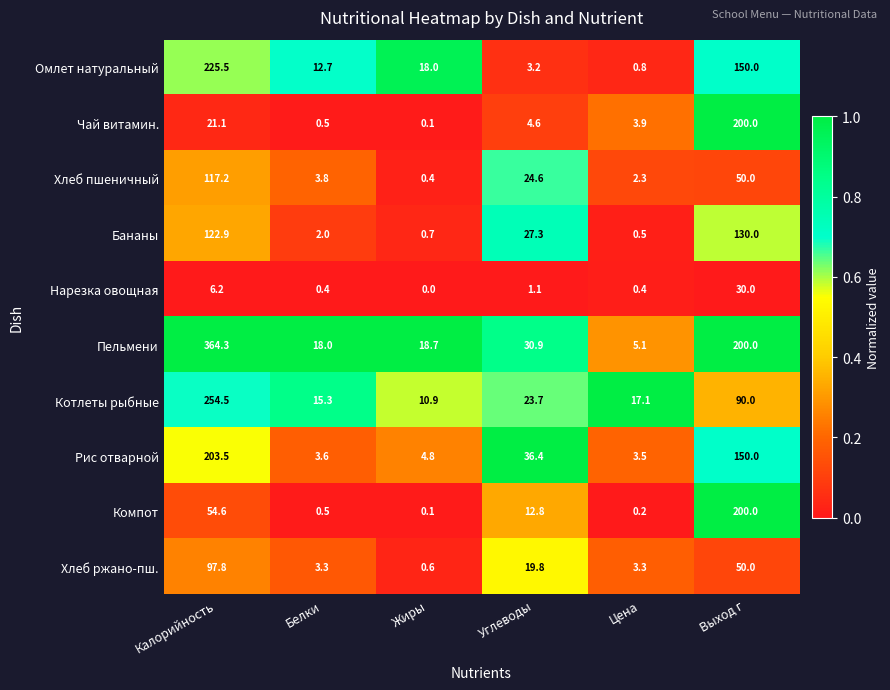

The Нарезка овощная series shows 0.5 at Углеводы. True or false?

False